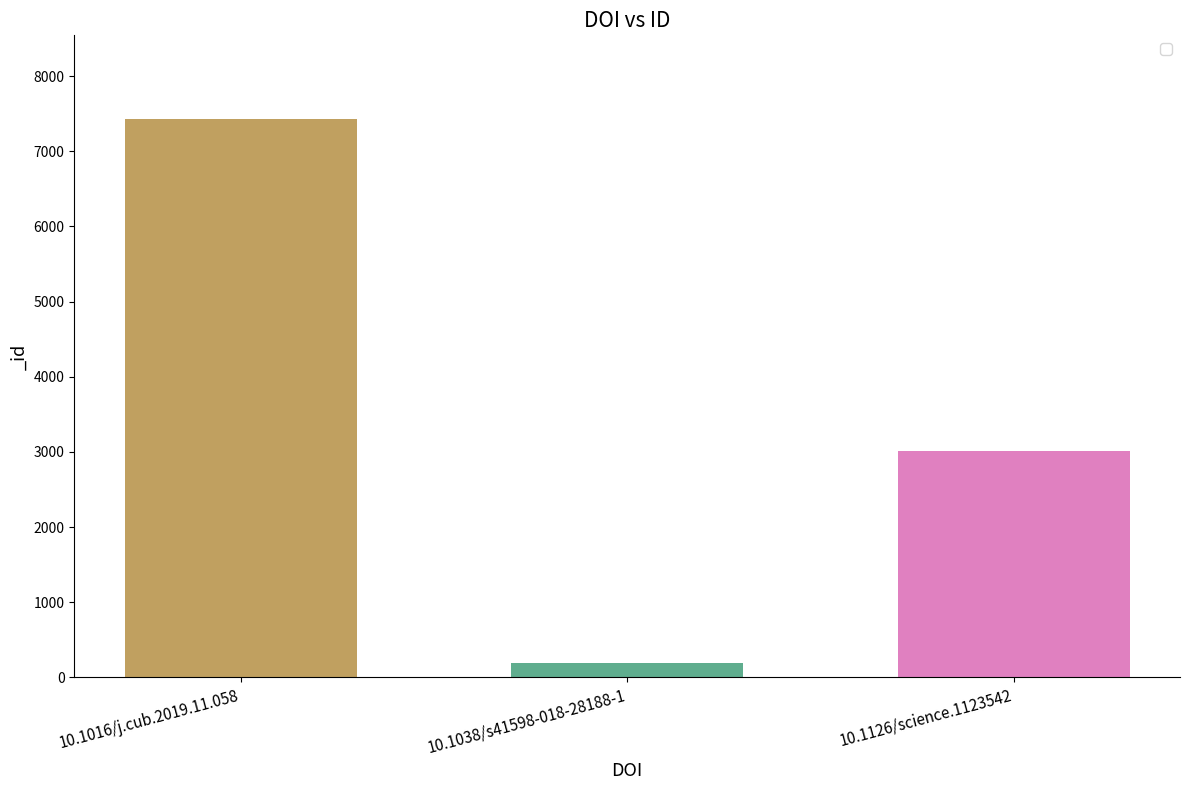

What is the difference between the maximum and second lowest values?

4415